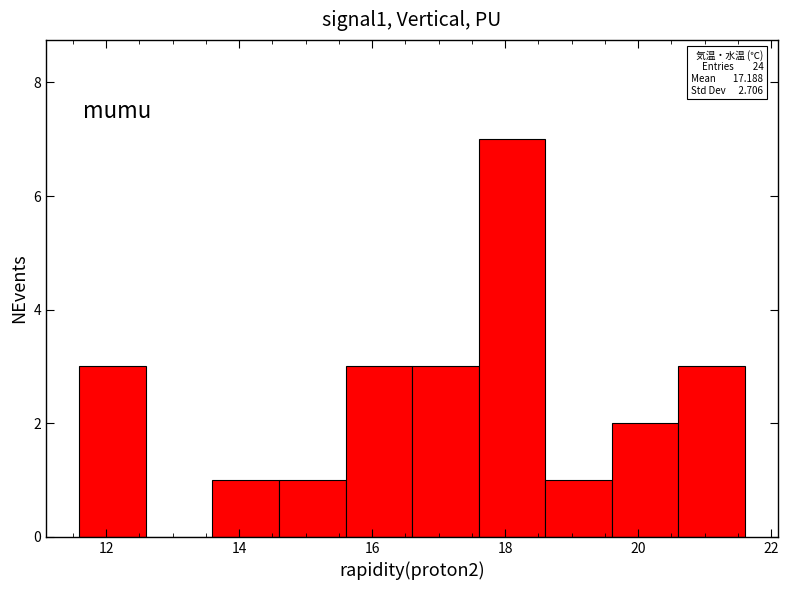

Which range on the x-axis has the tallest bar?

17.6 to 18.6